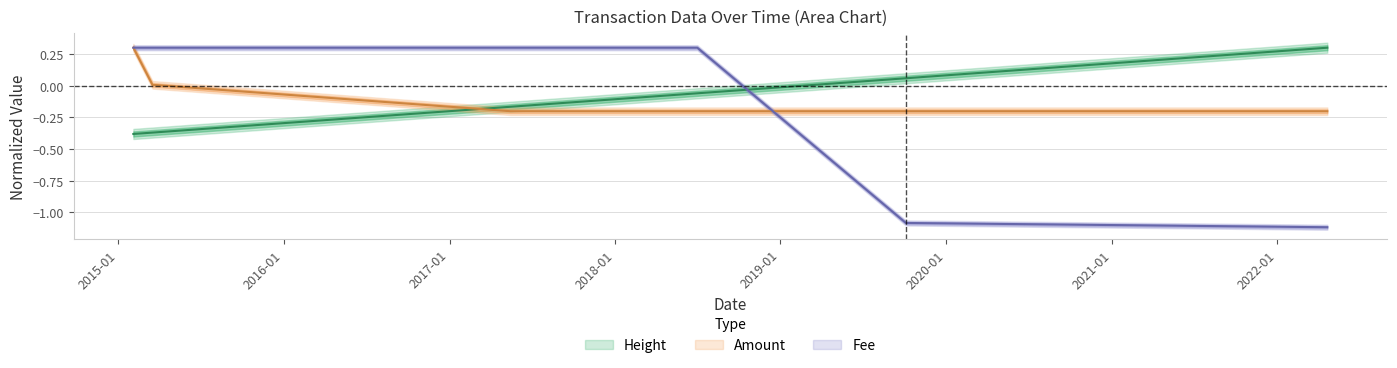

How many values in the Height series exceed 0?

2